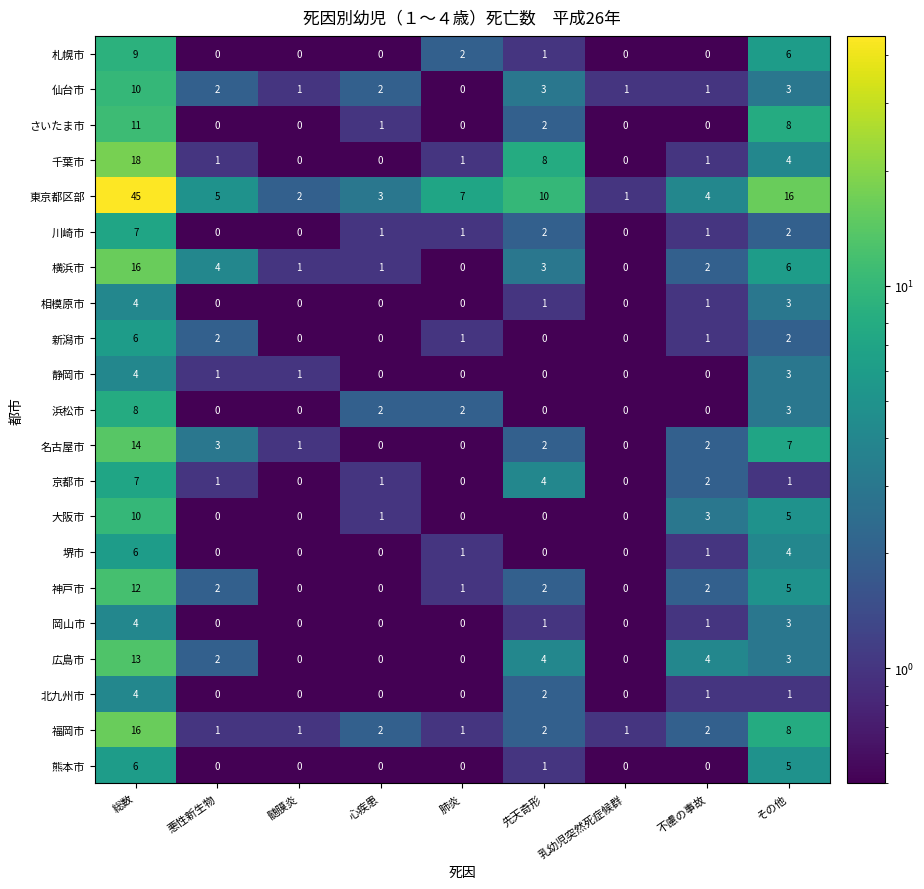

What is the sum of the 相模原市 values at 総数 and 悪性新生物?

4